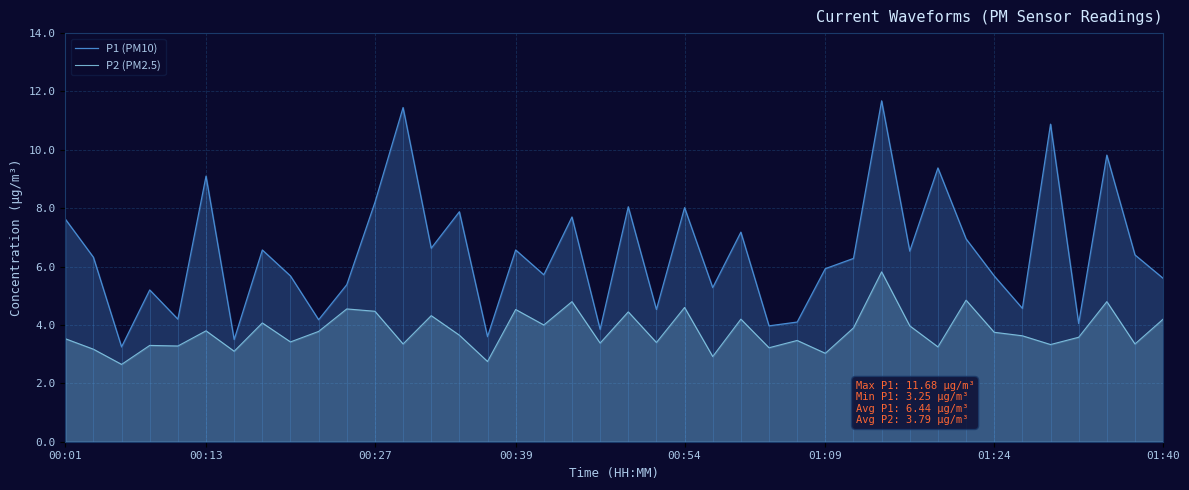

The value of P2 (PM2.5) at 18 is 7.8. True or false?

False